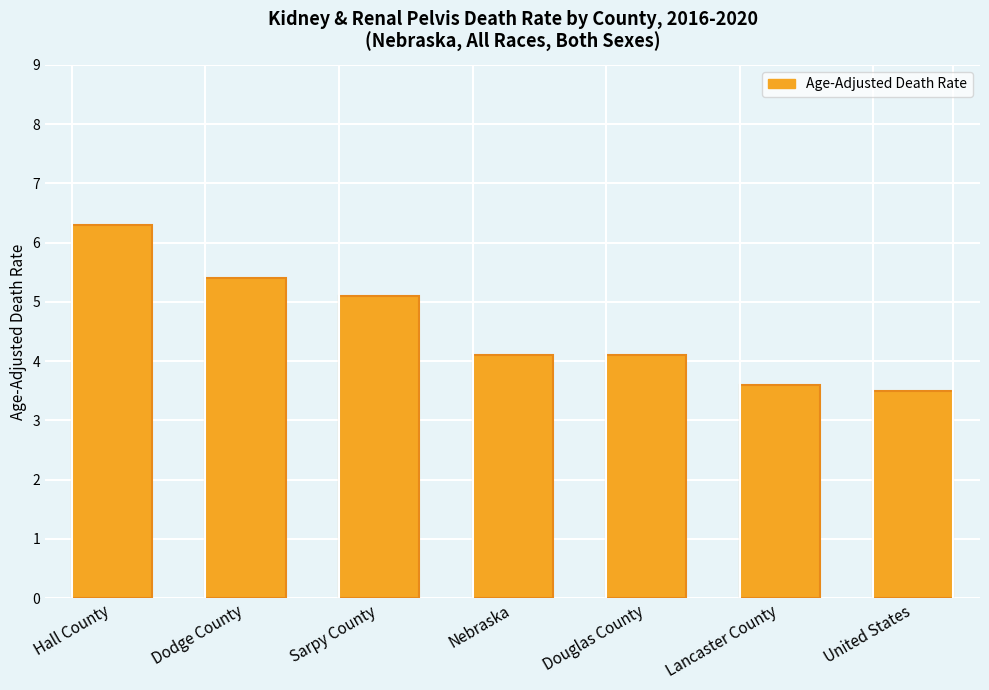

At which category does the chart reach its peak across all series?

Hall County